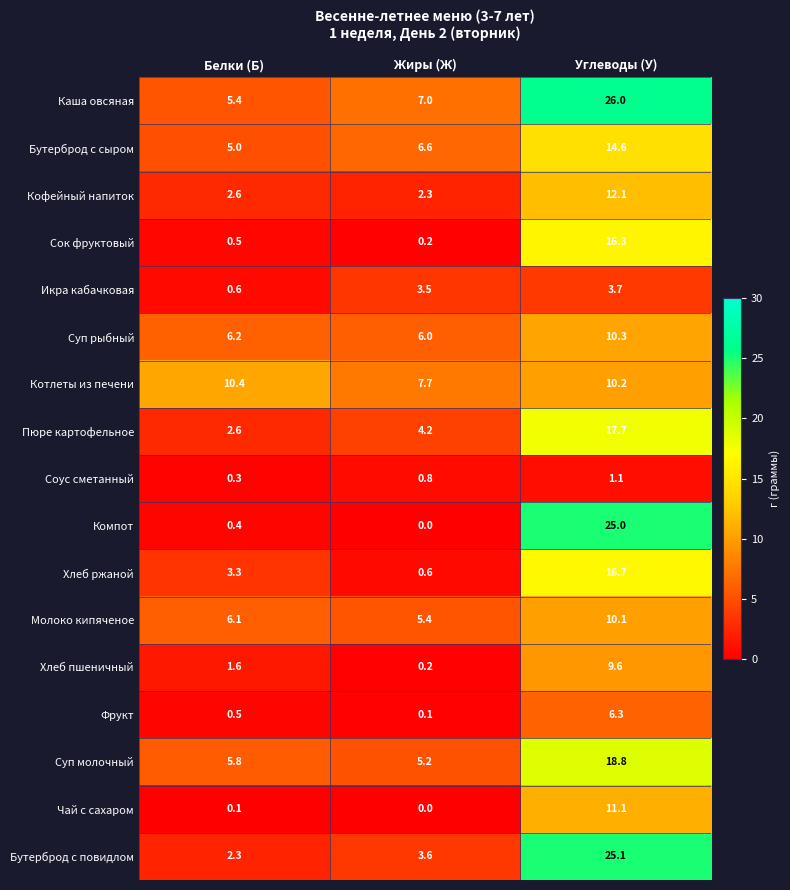

Which series changed the most between Жиры (Ж) and Углеводы (У)?

Компот